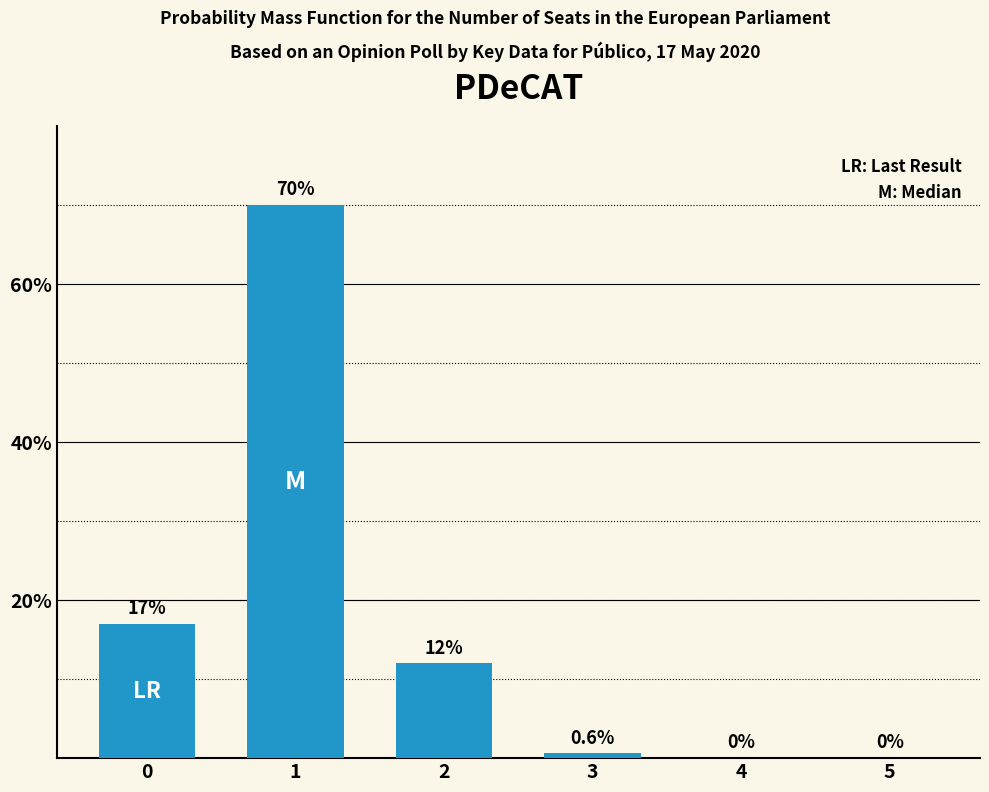

What is the greatest value displayed?

70.0